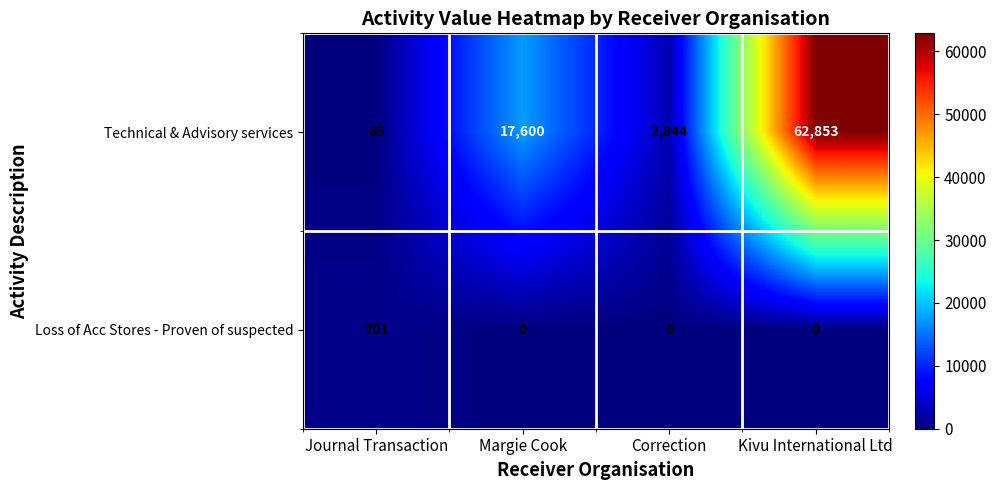

How many series are shown in this chart?

2